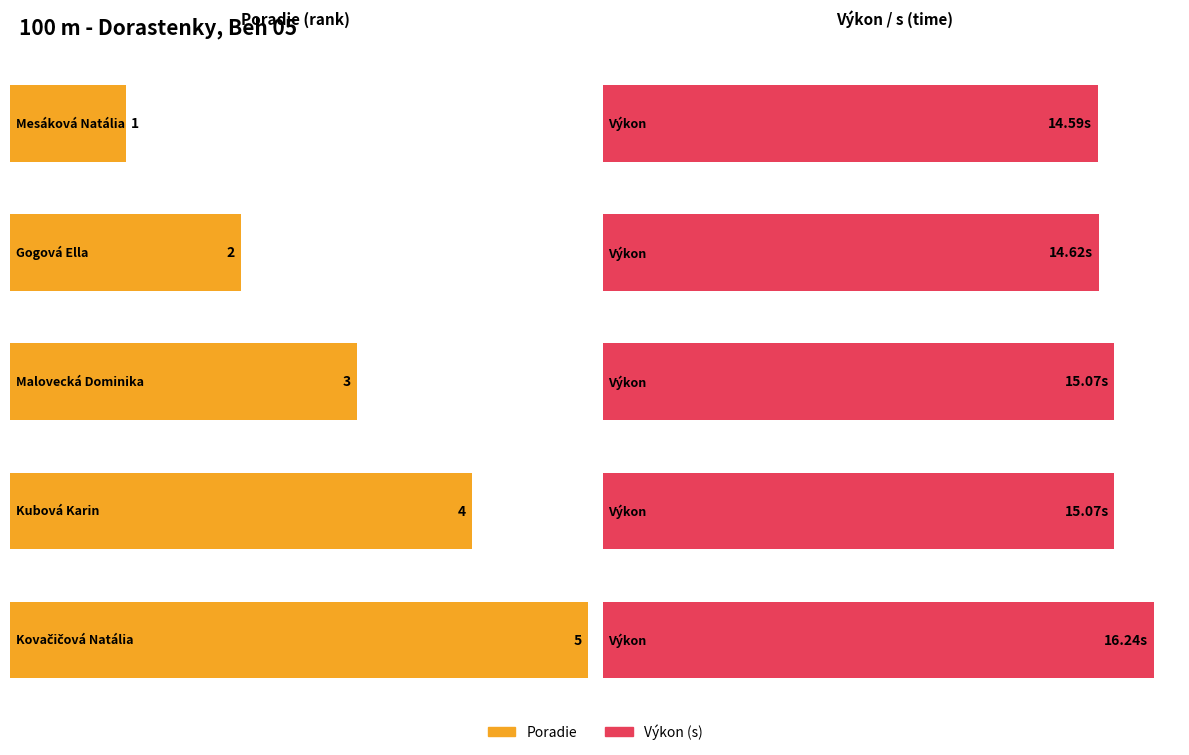

Rank the series by their maximum value, from highest to lowest.

Výkon, Poradie